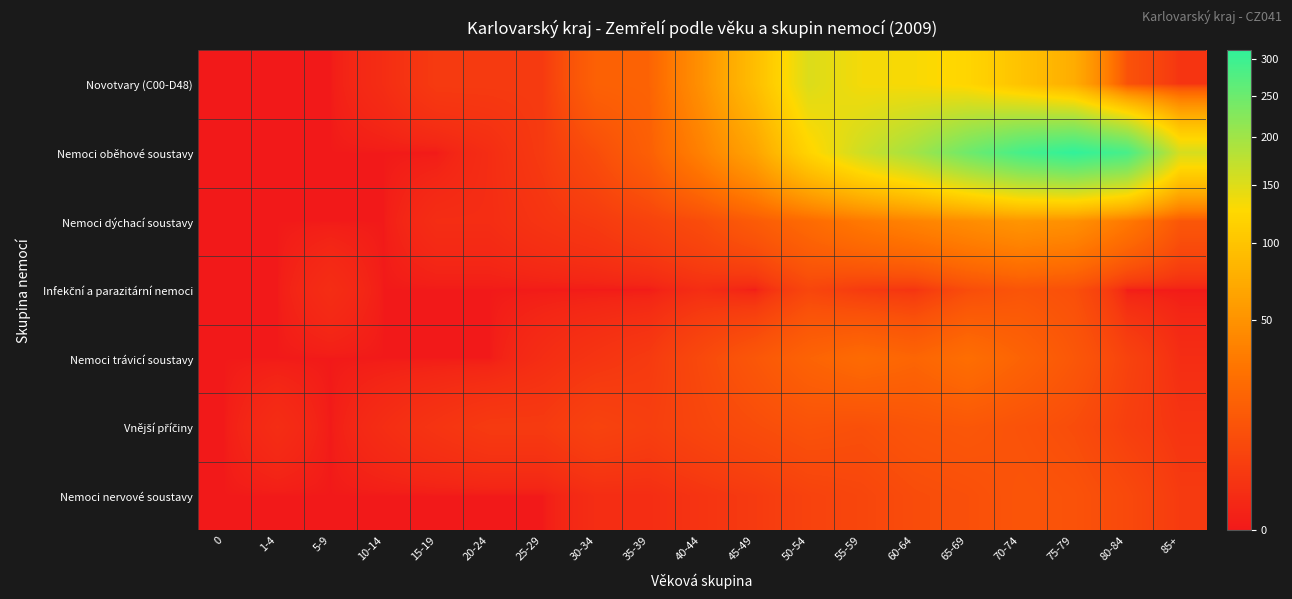

Which series has the widest spread of values?

Nemoci oběhové soustavy